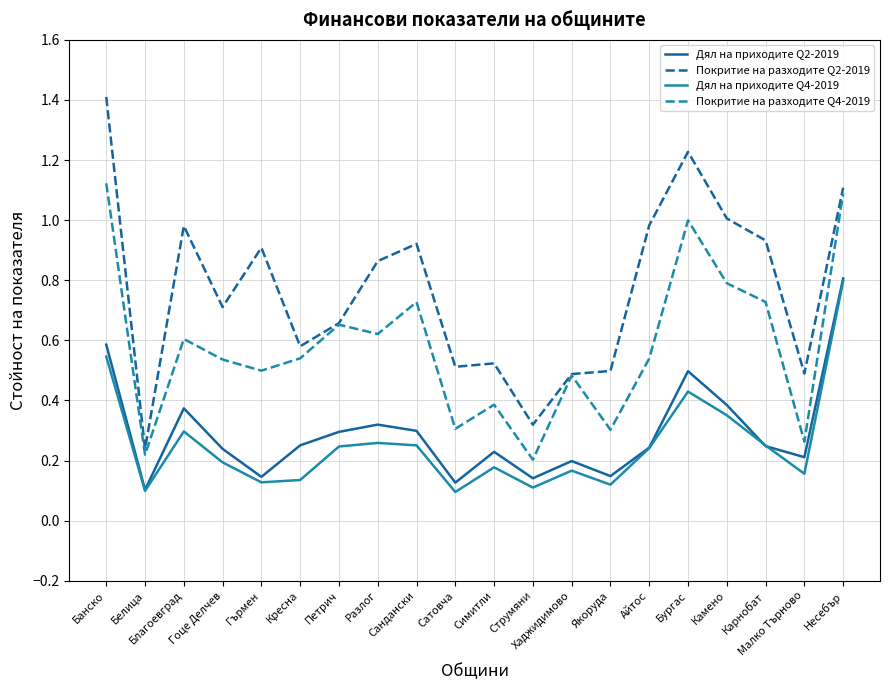

At which category does Дял на приходите Q2-2019 reach its first local valley?

Белица